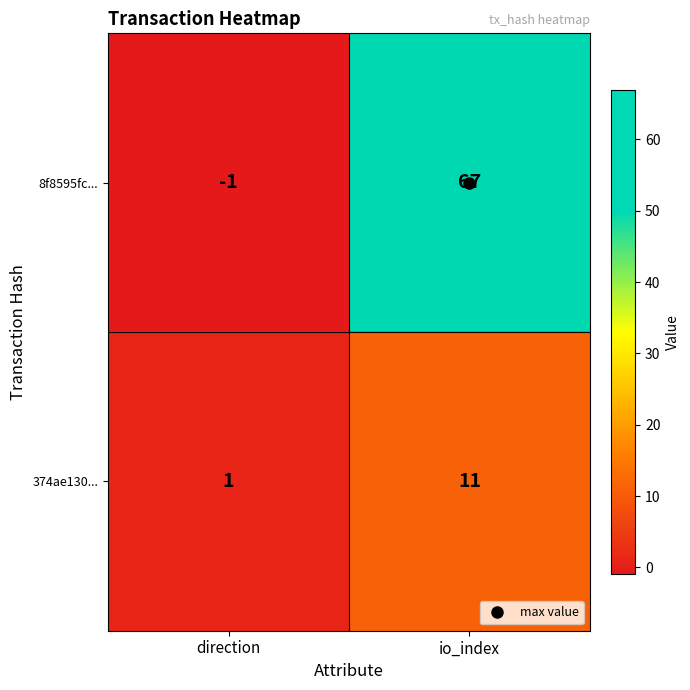

What is the difference between the 8f8595fc... values at direction and io_index?

68